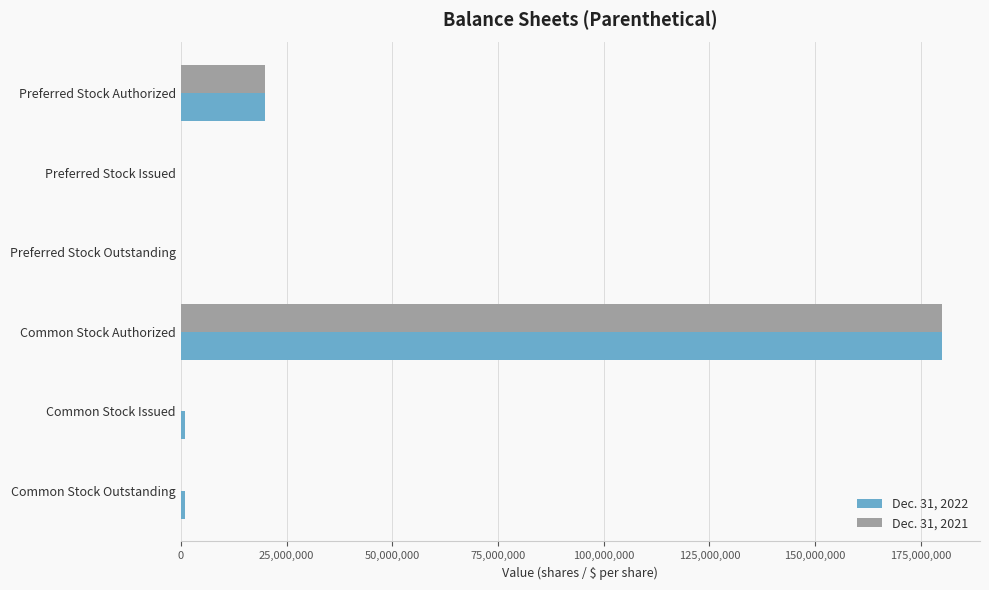

Count the Dec. 31, 2021 values in the range 0 to 20000000.

5